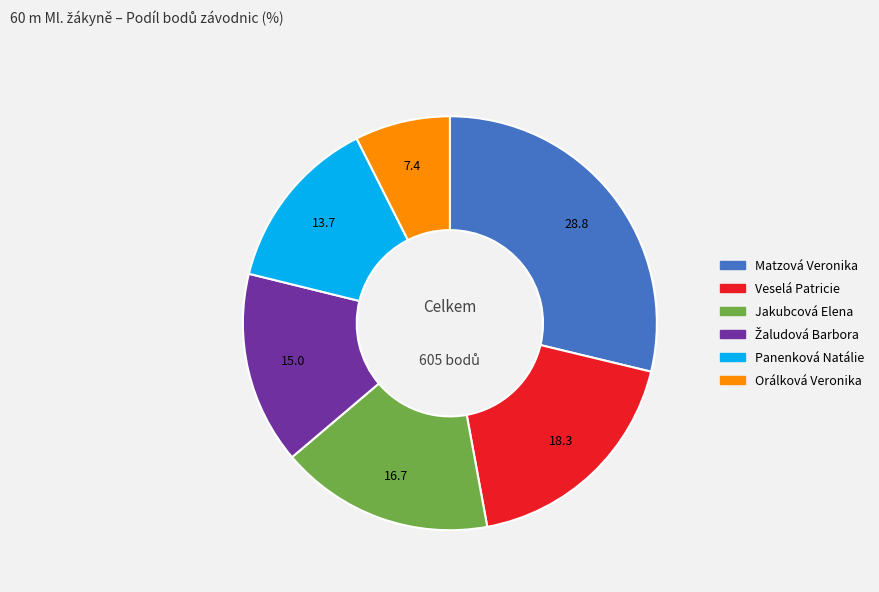

Combined, do Matzová Veronika and Panenková Natálie account for over 50%?

No